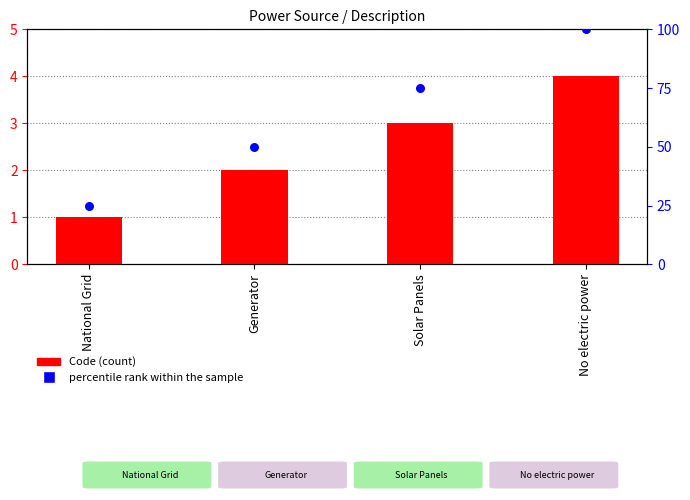

Which series has the widest spread of Y values?

percentile rank within the sample